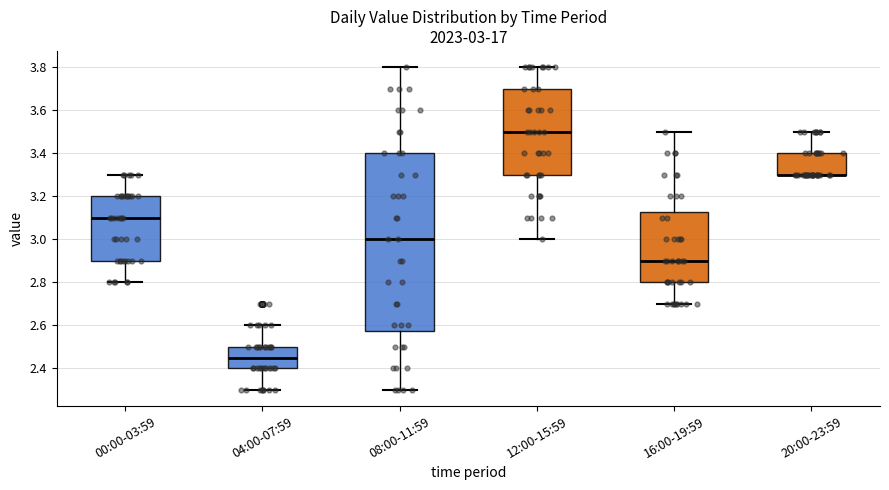

Which box is the tallest, from its lower edge to its upper edge?

08:00-11:59